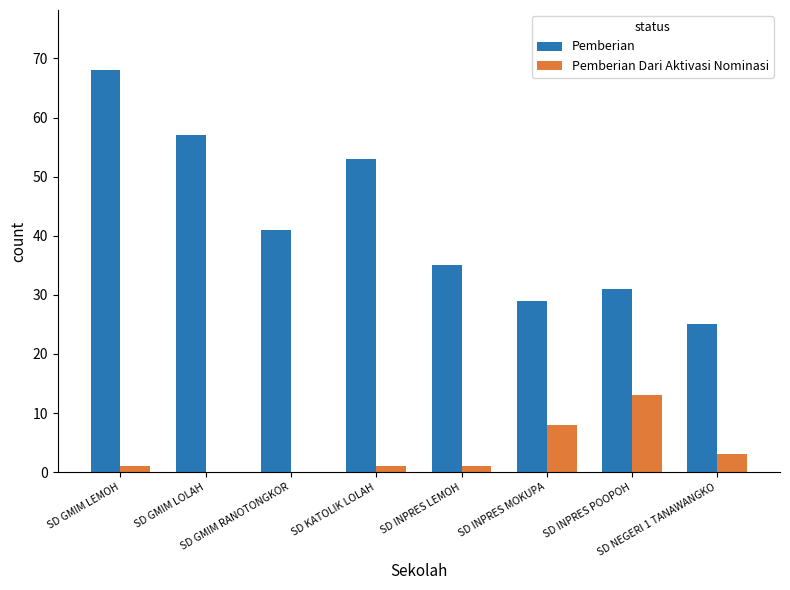

Reading right to left, transcribe all the data shown in this chart.

Pemberian: SD NEGERI 1 TANAWANGKO=25	SD INPRES POOPOH=31	SD INPRES MOKUPA=29	SD INPRES LEMOH=35	SD KATOLIK LOLAH=53	SD GMIM RANOTONGKOR=41	SD GMIM LOLAH=57	SD GMIM LEMOH=68
Pemberian Dari Aktivasi Nominasi: SD NEGERI 1 TANAWANGKO=3	SD INPRES POOPOH=13	SD INPRES MOKUPA=8	SD INPRES LEMOH=1	SD KATOLIK LOLAH=1	SD GMIM RANOTONGKOR=0	SD GMIM LOLAH=0	SD GMIM LEMOH=1